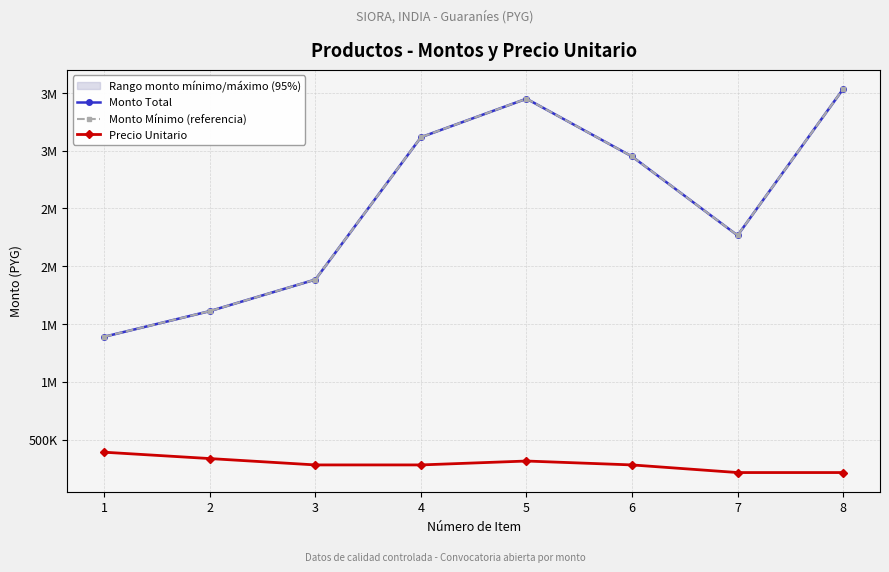

Where is Monto Mínimo (referencia) nearest to the value 2461700?

7